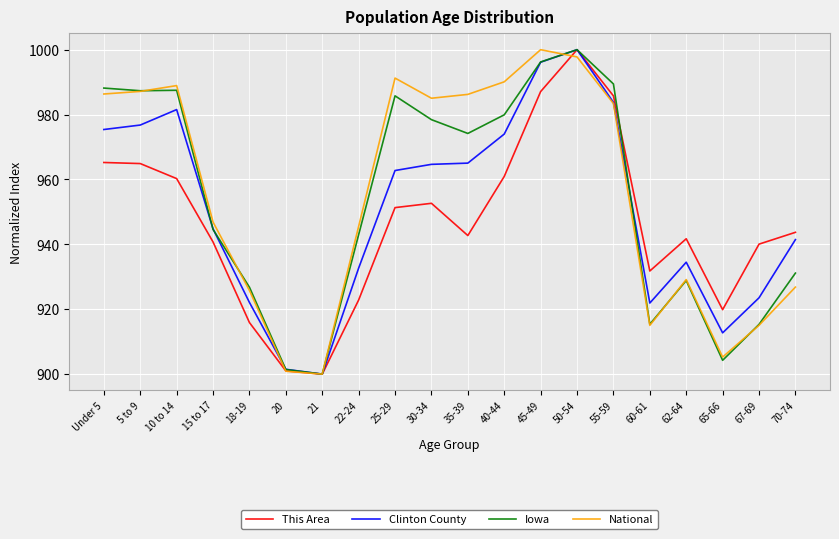

Is it true that National equals 988.9 at 10 to 14?

True